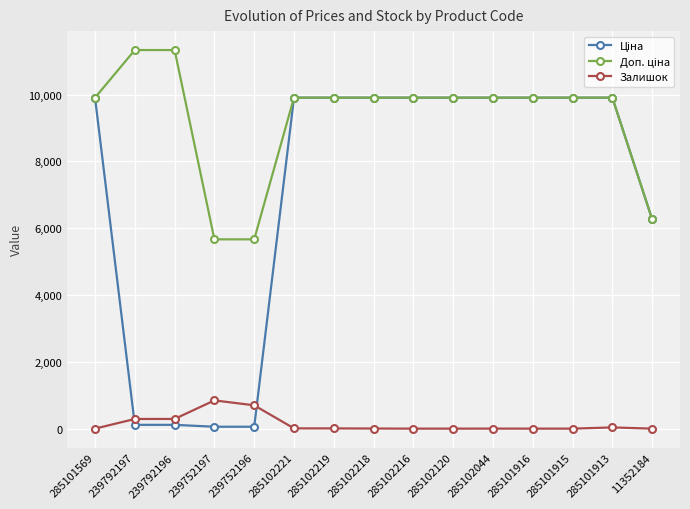

What is the total value across all series at 285101915?

19817.0